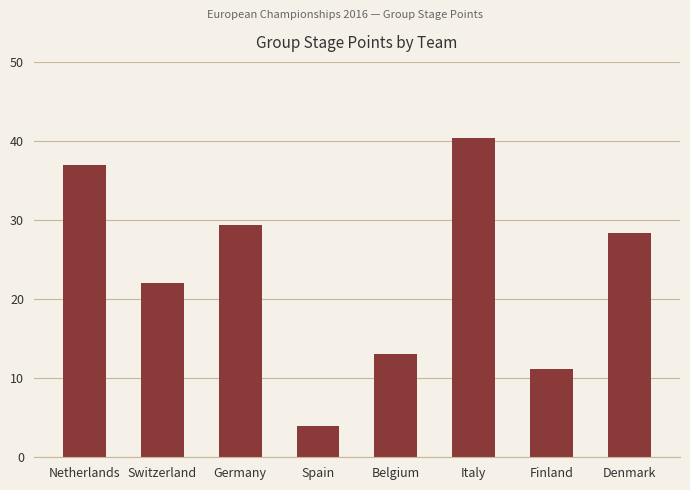

What is the difference between the values at Finland and Netherlands?

25.8